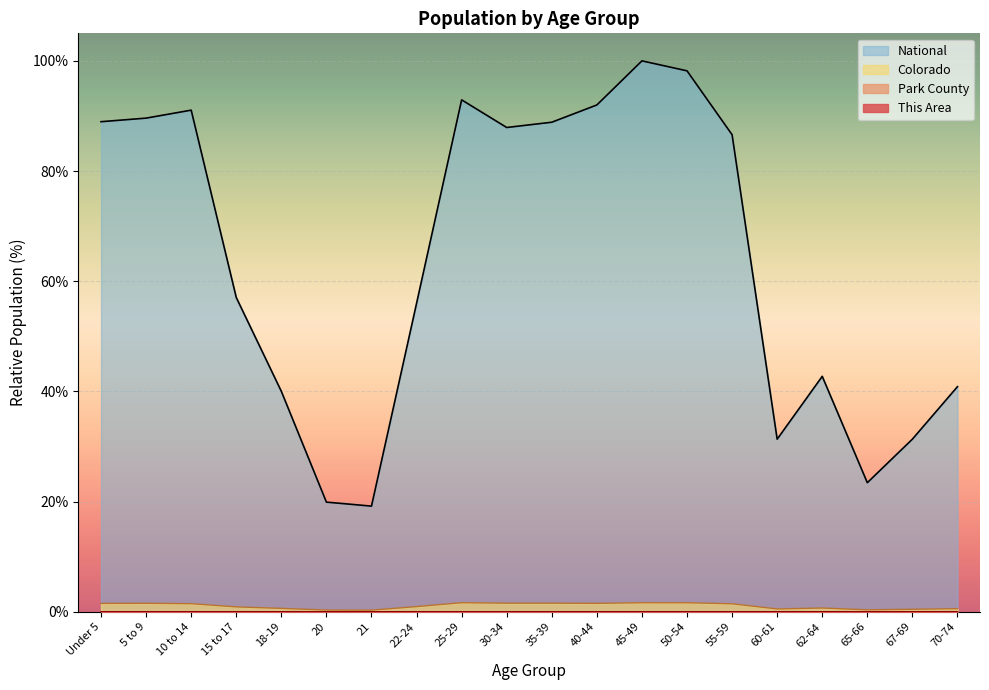

Rank the categories by National value from highest to lowest.

45-49, 50-54, 25-29, 40-44, 10 to 14, 5 to 9, Under 5, 35-39, 30-34, 55-59, 15 to 17, 22-24, 62-64, 70-74, 18-19, 67-69, 60-61, 65-66, 20, 21